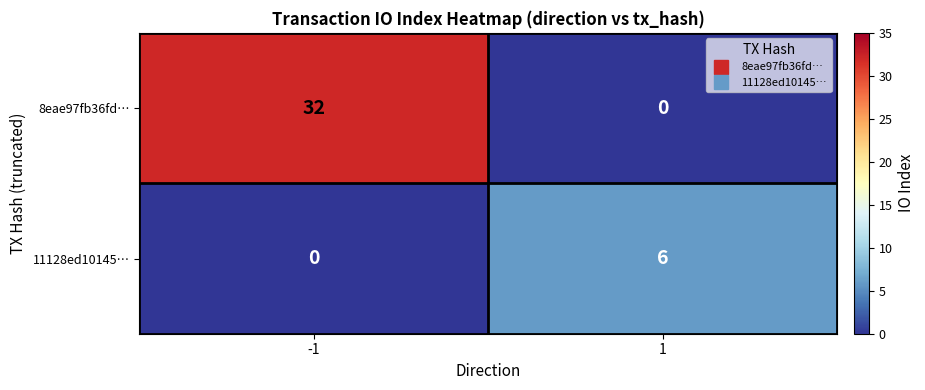

What is the total value across all series at 1?

6